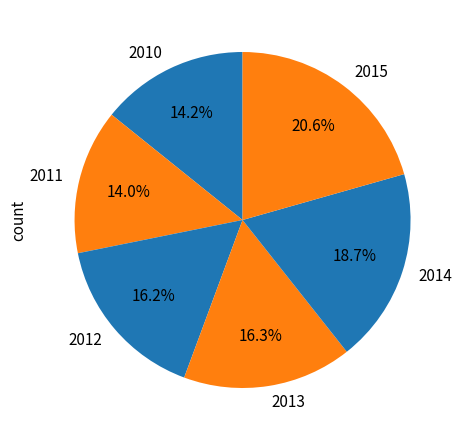

To the nearest percent, what portion does 2014 represent?

19%